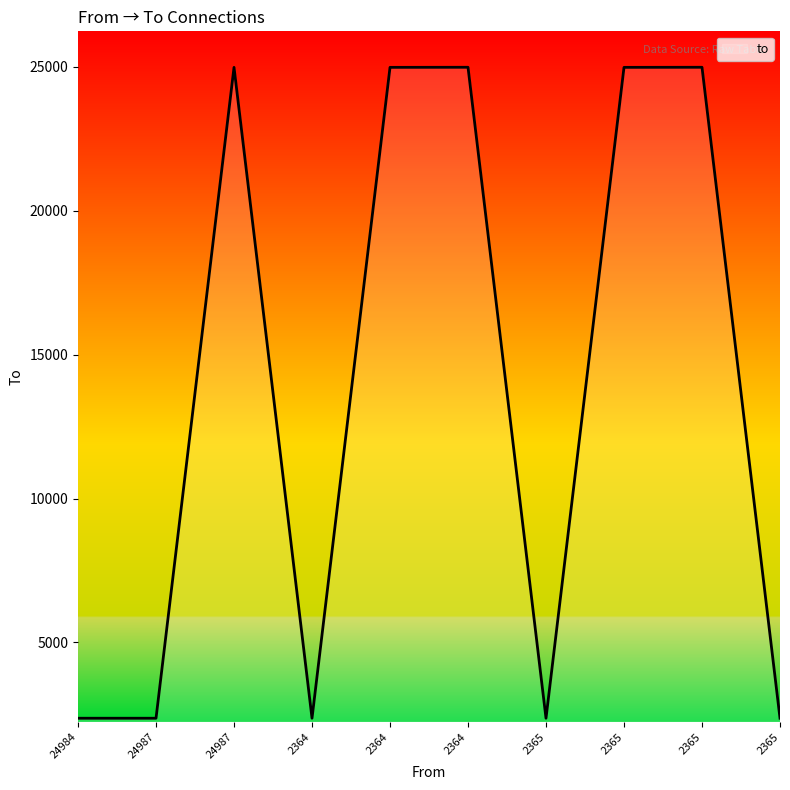

How many points are lower than both their immediate neighbors (excluding endpoints)?

2